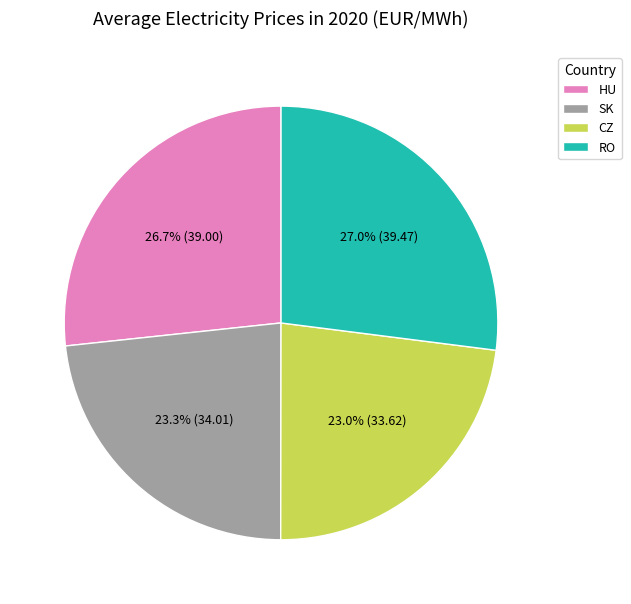

True or false: CZ accounts for 23% of the total.

True